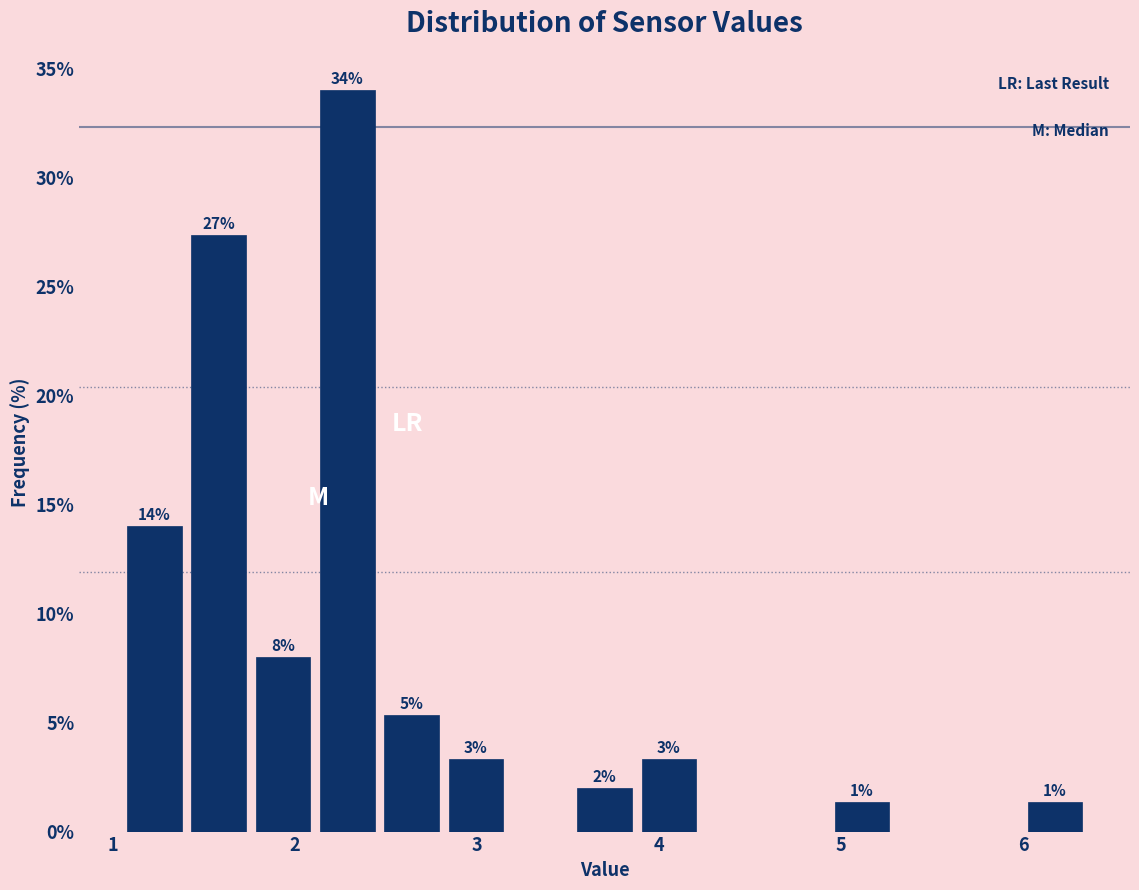

Around what value on the x-axis is the tallest bar? Give the approximate position of its centre, as read against the axis.

2.3